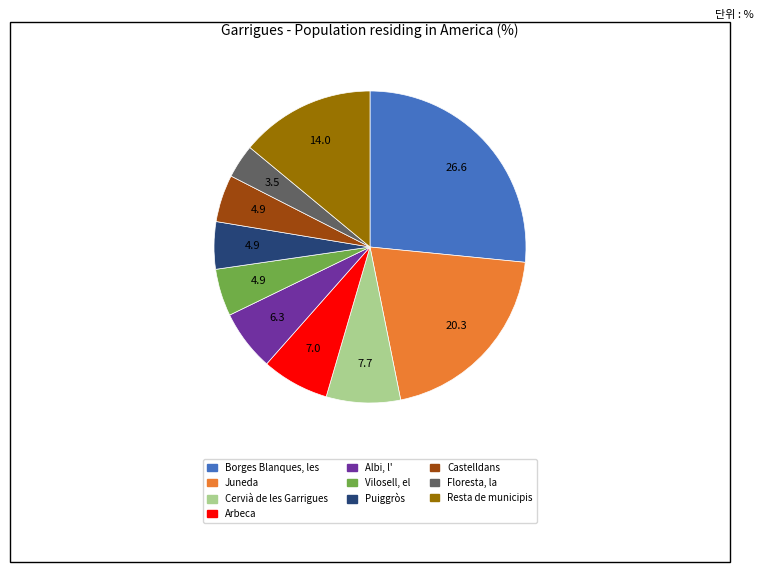

Combined, do Castelldans and Vilosell, el account for over 50%?

No